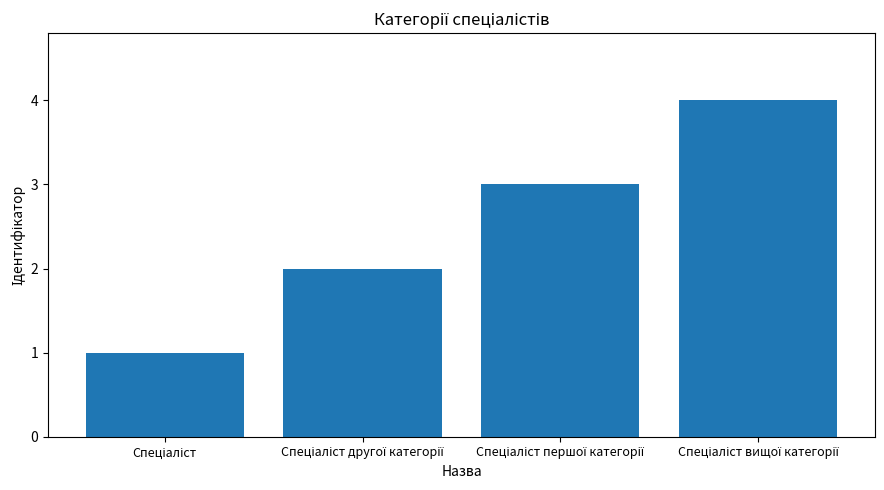

Are the bars horizontal?

No